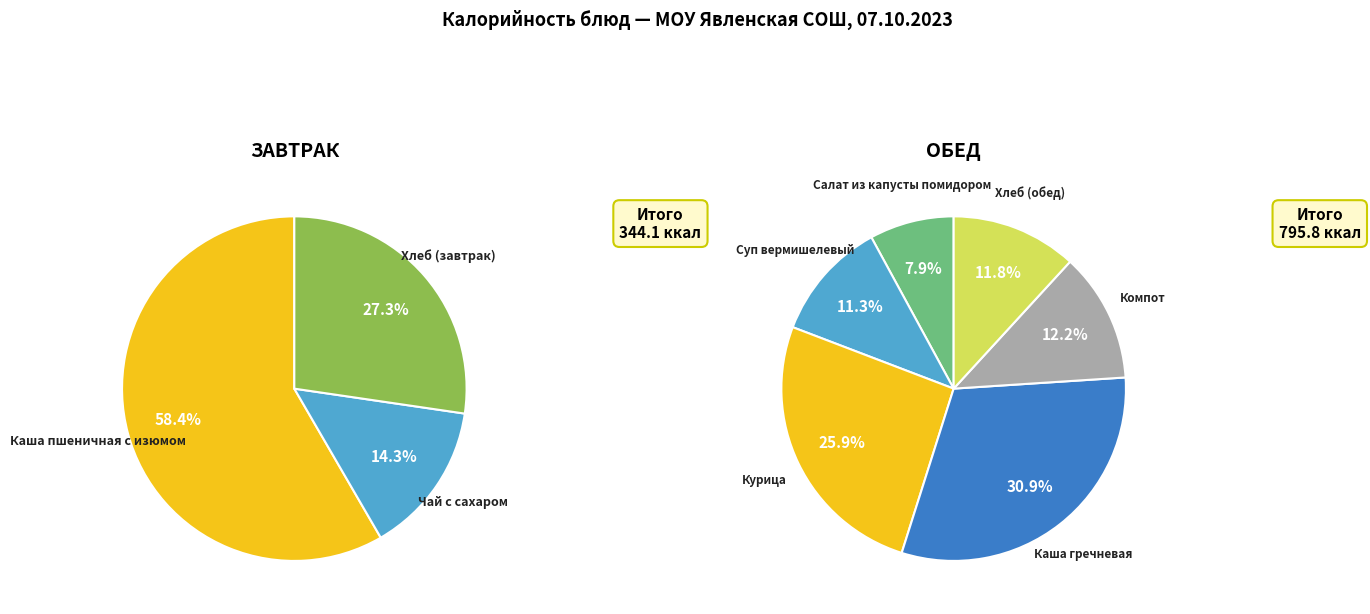

Between Салат из капусты помидором and Компот, which is larger?

Компот